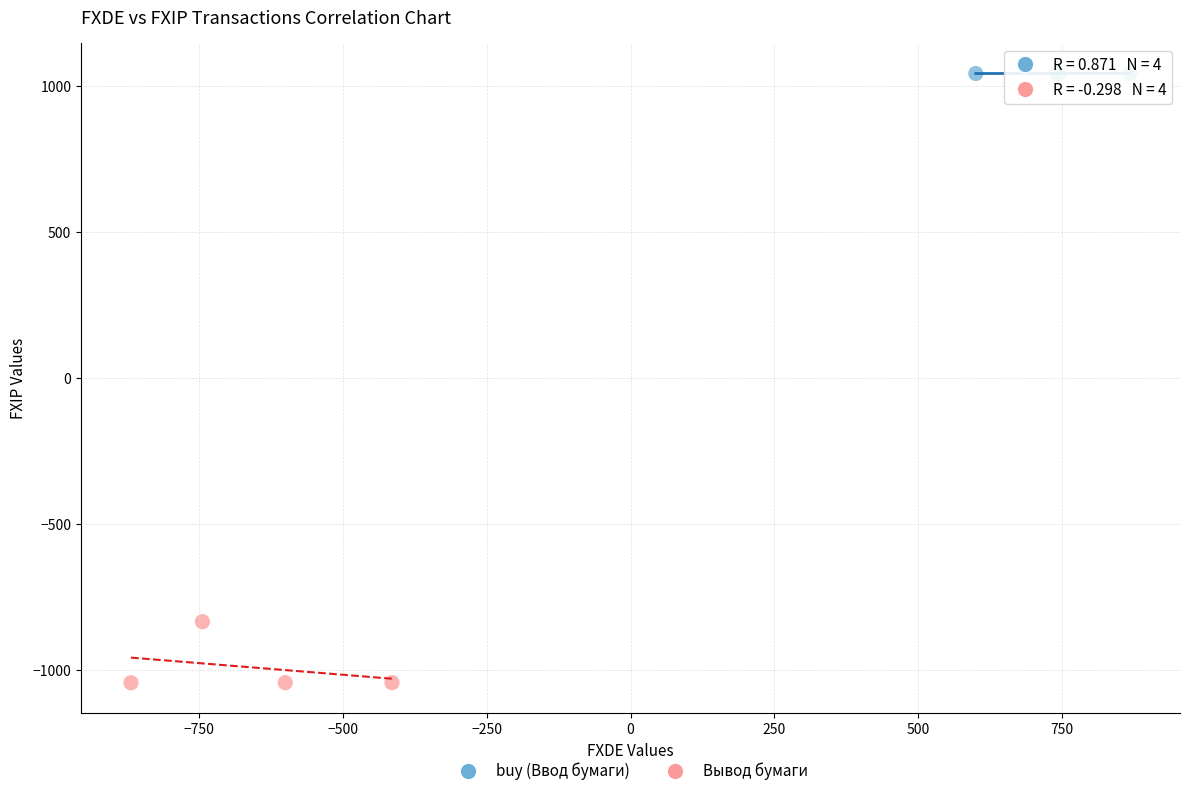

Which series has the largest Y range (max minus min)?

Вывод бумаги